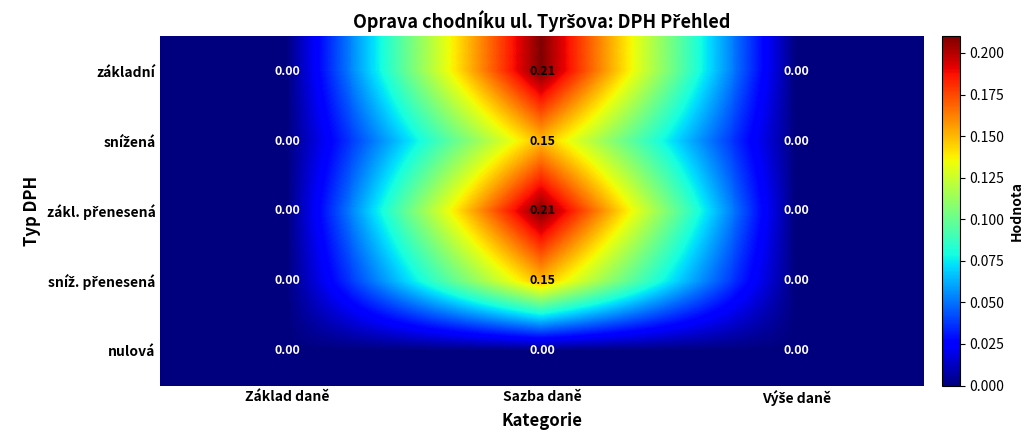

At which category is the sum across all series the highest?

Sazba daně